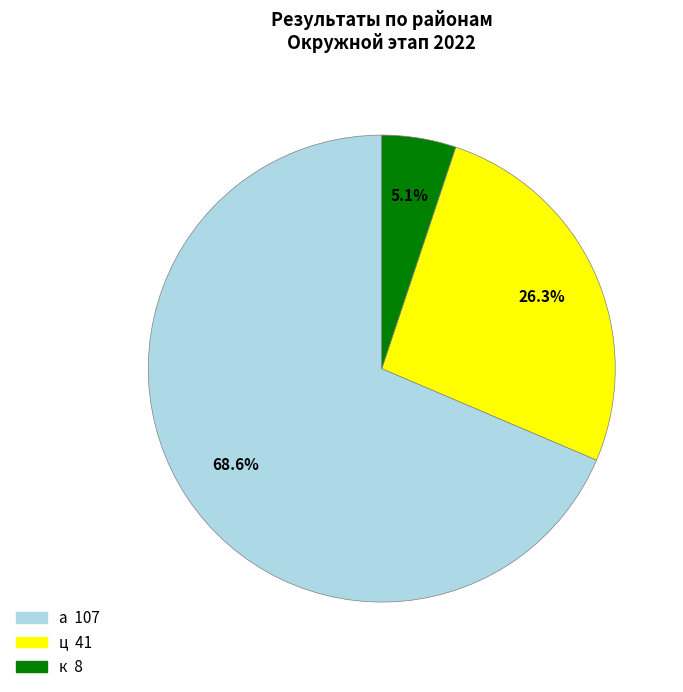

What is the ratio of the value at к to the value at ц?

0.2